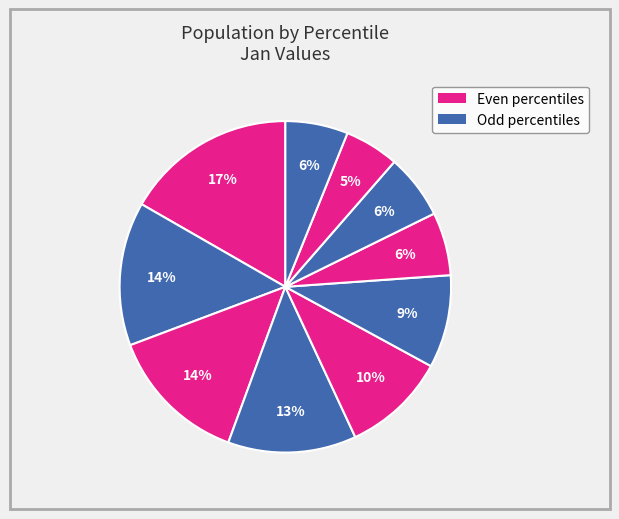

Does any single category account for the majority?

No